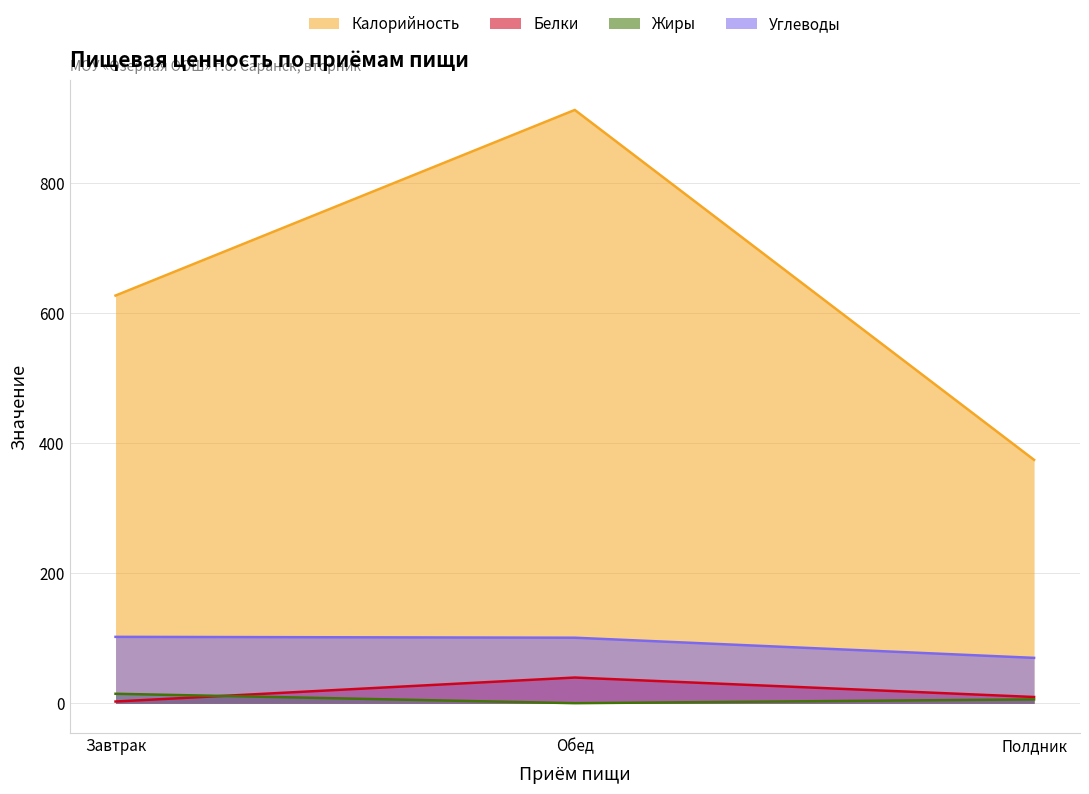

Reading left to right, extract all data points from this chart.

Калорийность: 626.8	912.1	374.3
Белки: 2.8	39.7	9.8
Жиры: 14.7	0.3	6.1
Углеводы: 102.2	100.9	69.9